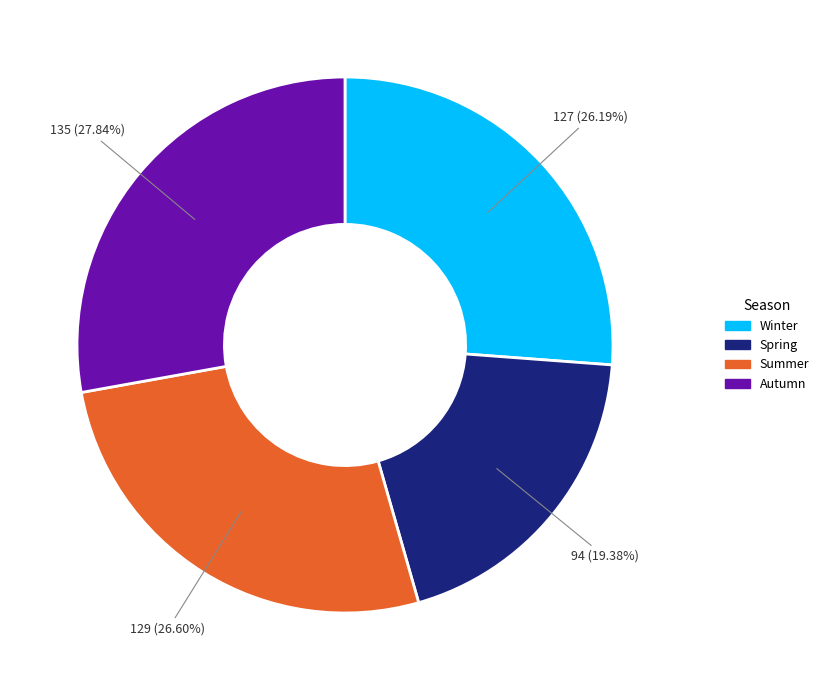

Is there a majority slice in this chart?

No